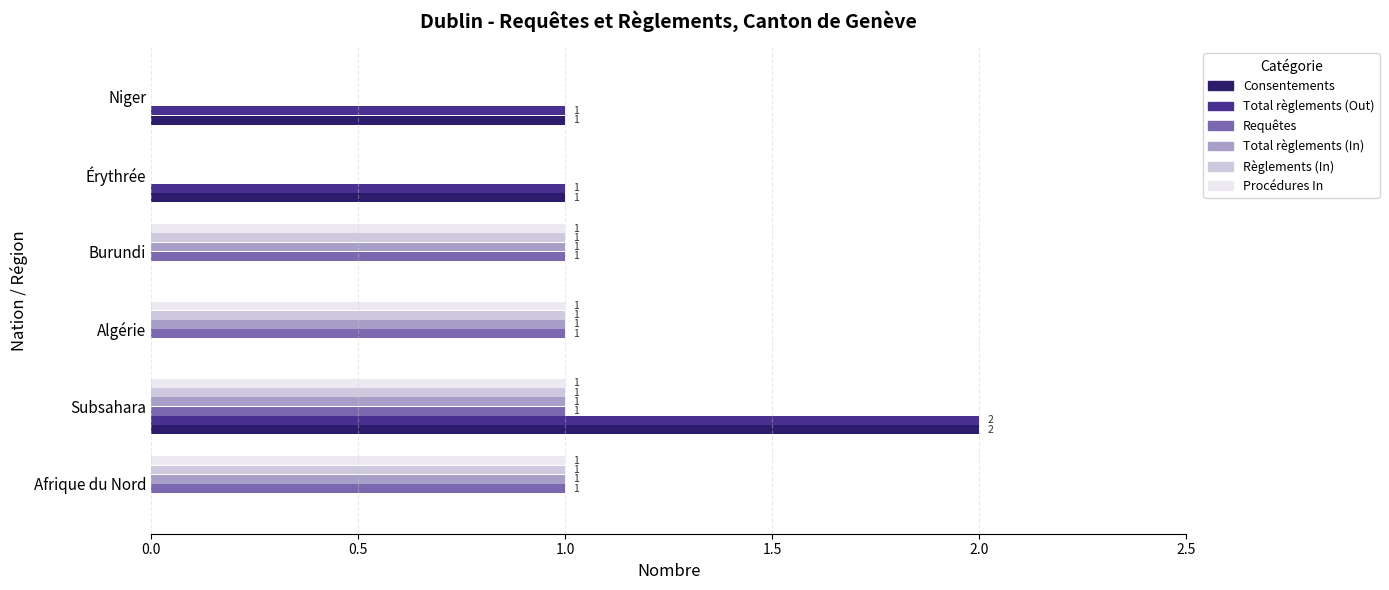

The Consentements series shows 0 at Burundi. True or false?

True